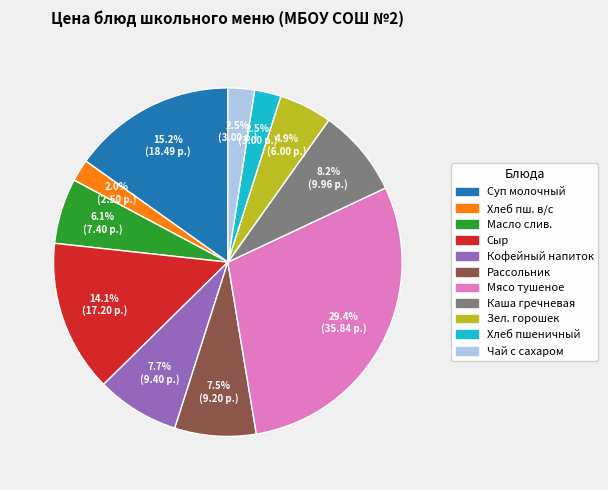

Is there a majority slice in this chart?

No